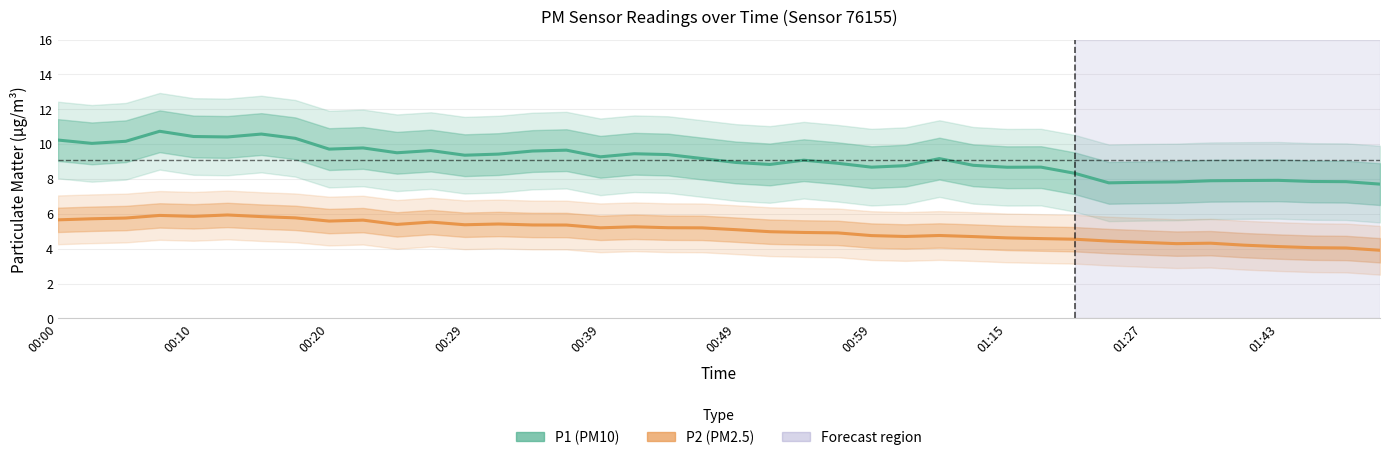

True or false: P2 (PM2.5) and P1 (PM10) intersect in this chart.

False